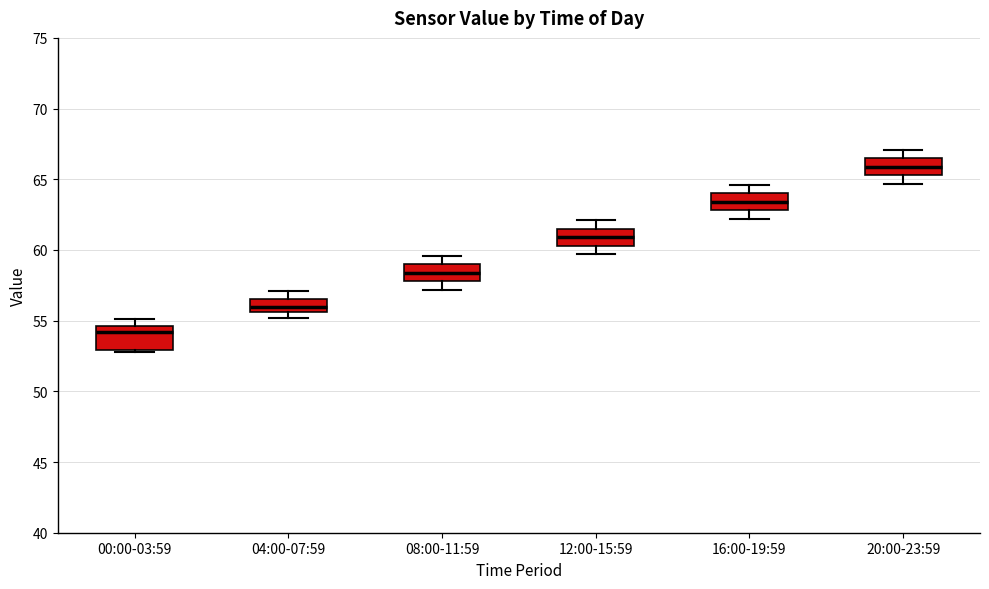

Reading left to right, read every box against the y-axis: the position of its median line, the range the box covers, and the ends of its whiskers. The values are not printed on the chart, so give them approximately, as read against the axis.

00:00-03:59: median 54.0, box 53.0 to 54.5, whiskers 53.0 to 55.0
04:00-07:59: median 56.0, box 55.5 to 56.5, whiskers 55.0 to 57.0
08:00-11:59: median 58.5, box 58.0 to 59.0, whiskers 57.0 to 59.5
12:00-15:59: median 61.0, box 60.5 to 61.5, whiskers 59.5 to 62.0
16:00-19:59: median 63.5, box 63.0 to 64.0, whiskers 62.0 to 64.5
20:00-23:59: median 66.0, box 65.5 to 66.5, whiskers 64.5 to 67.0